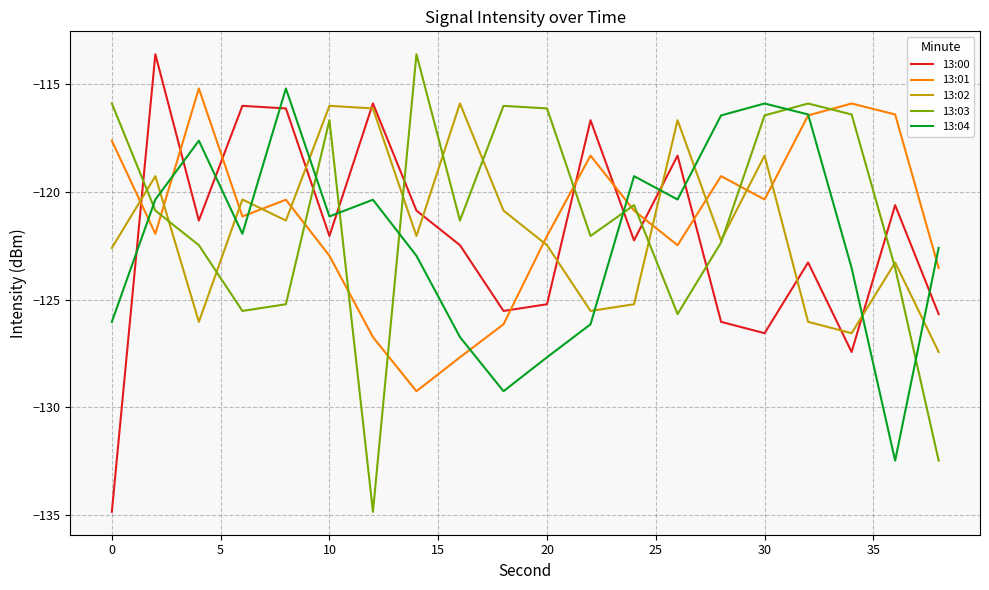

What is the greatest value displayed?

-113.6